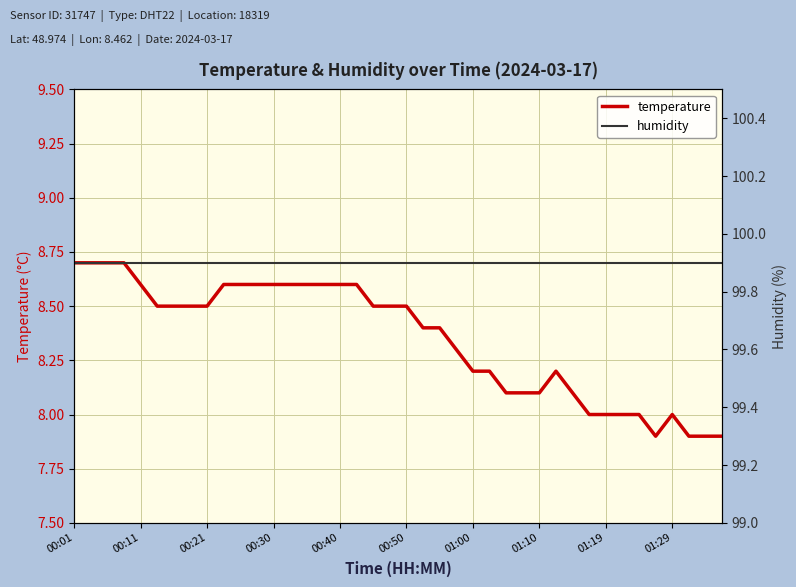

At which category is the sum across all series the highest?

00:01